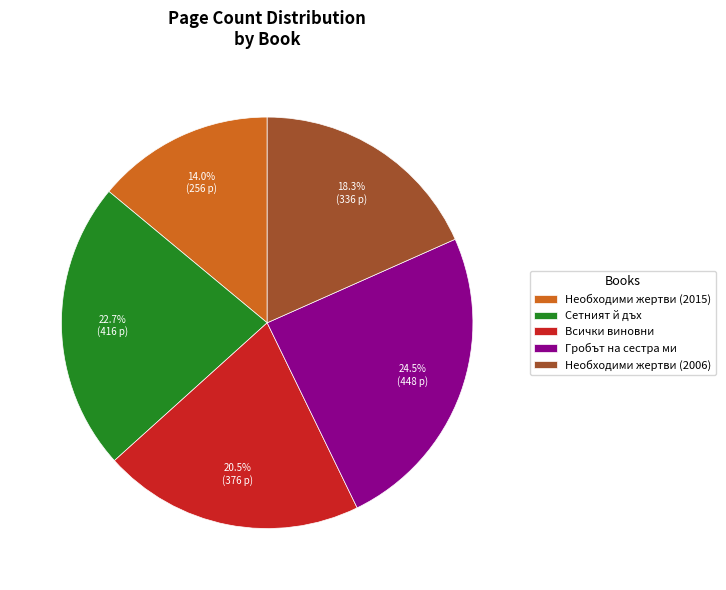

Rank the categories by value from highest to lowest.

Гробът на сестра ми, Сетният й дъх, Всички виновни, Необходими жертви (2006), Необходими жертви (2015)